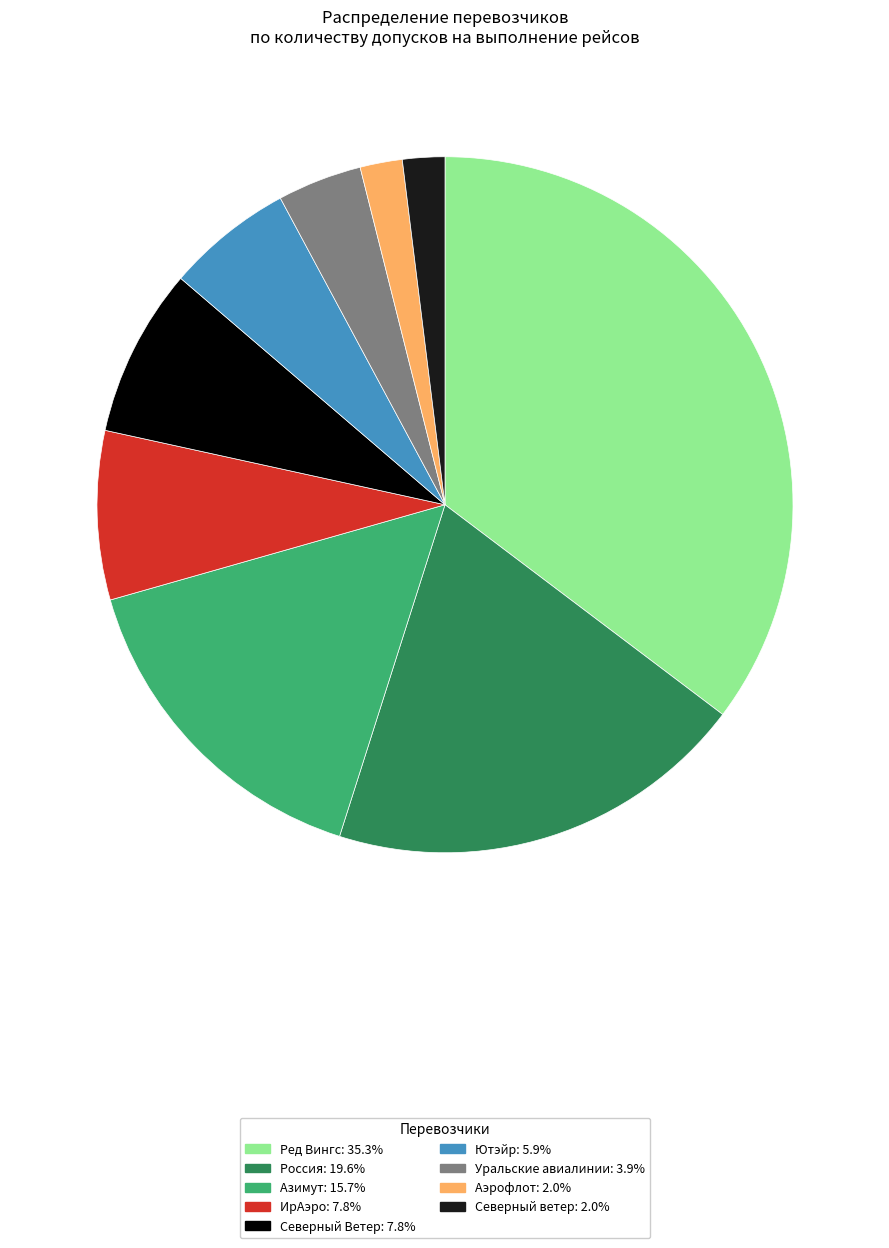

Which slice is the largest?

Ред Вингс